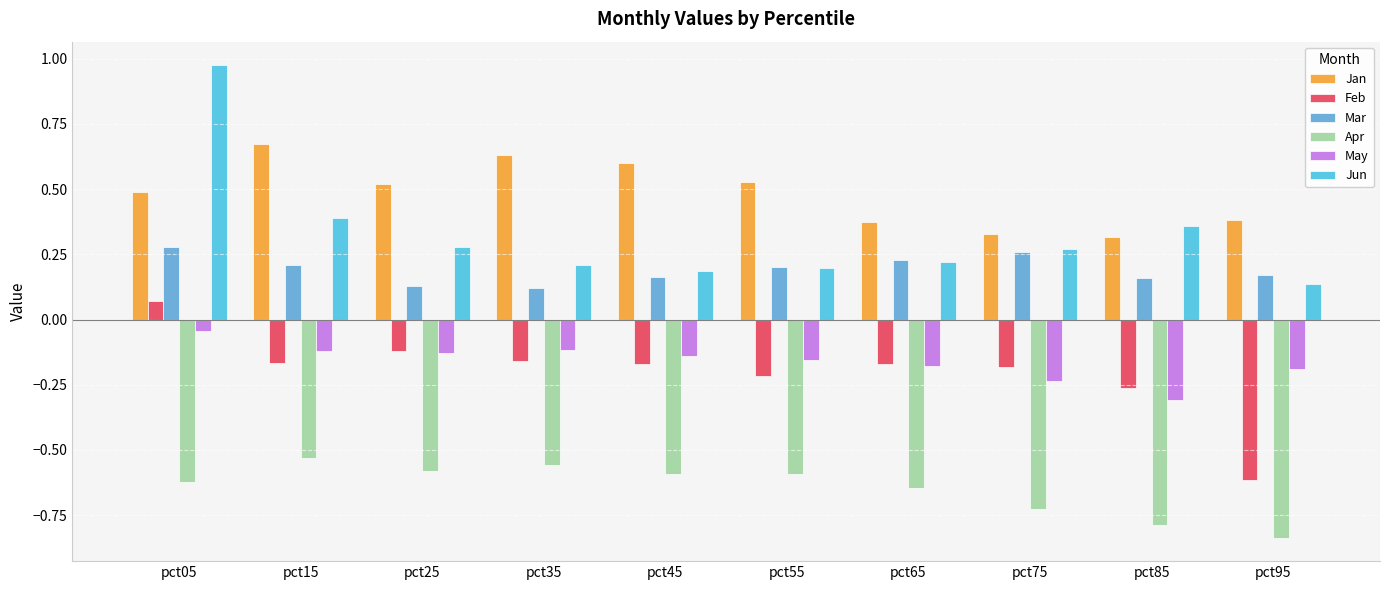

At which category is the sum across all series the highest?

pct05